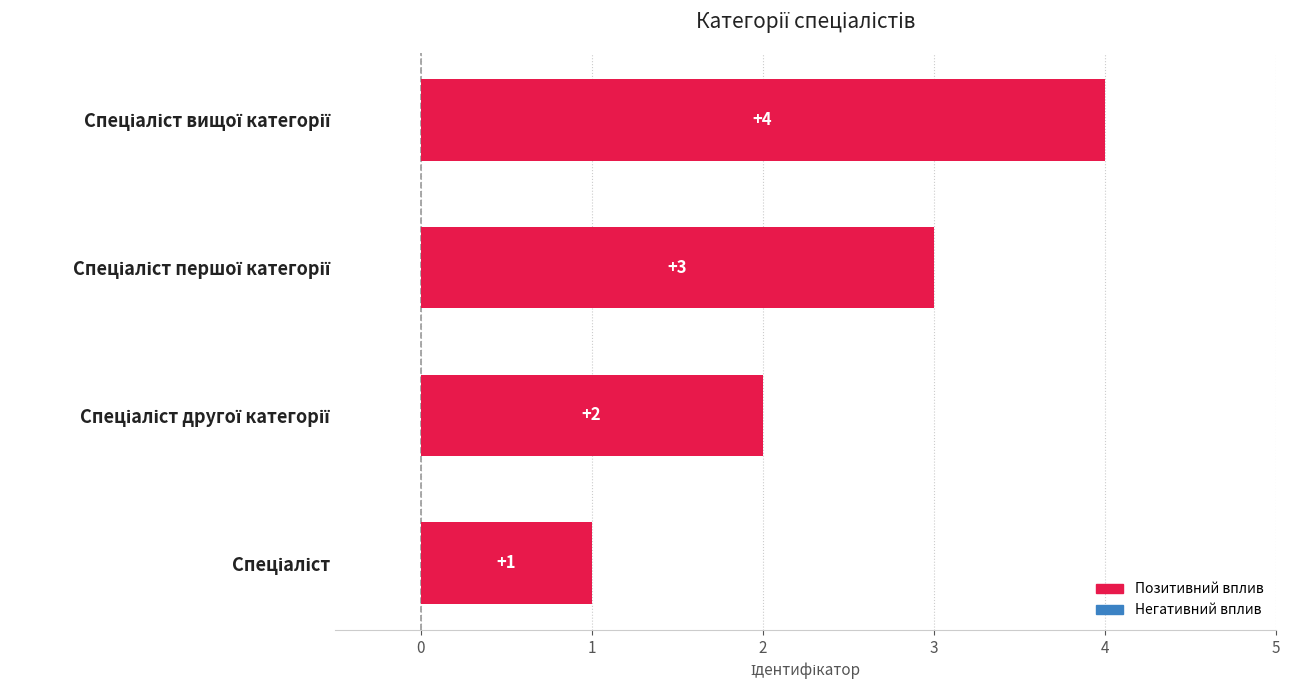

What is the greatest value displayed?

4